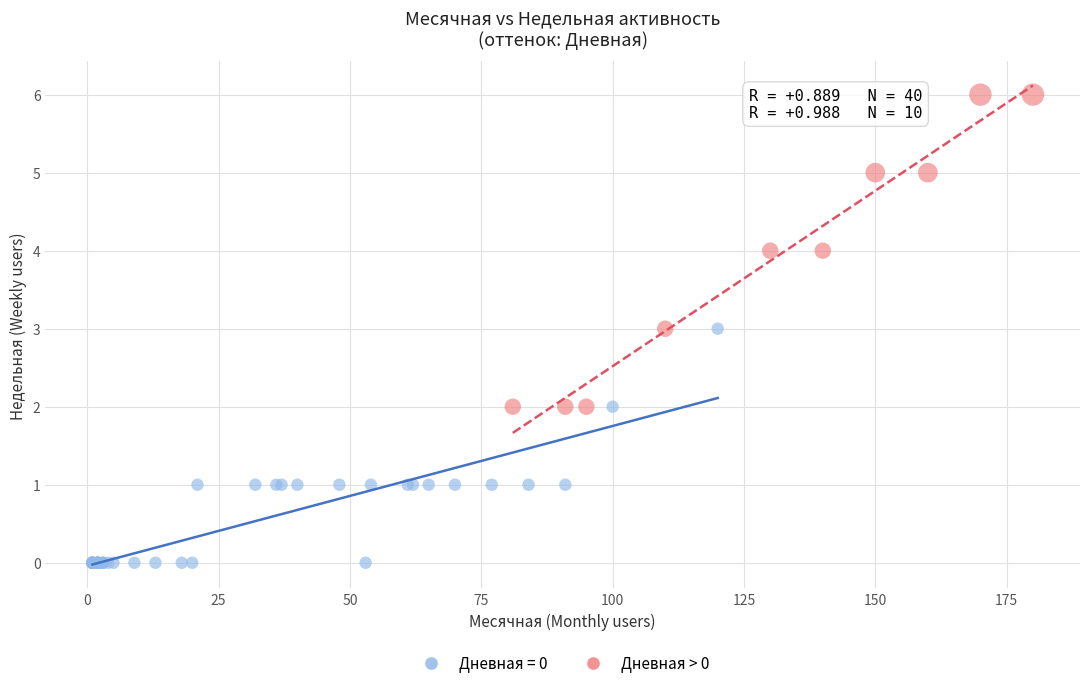

Which series has the widest spread of Y values?

Дневная > 0